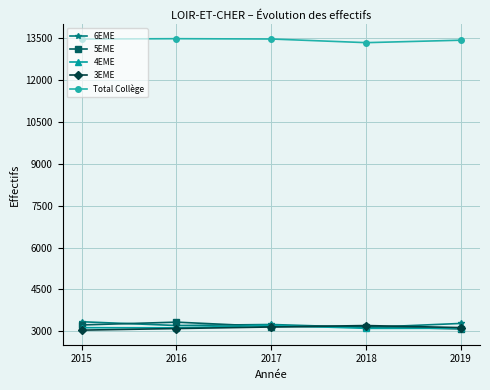

What is the smallest value displayed?

3042